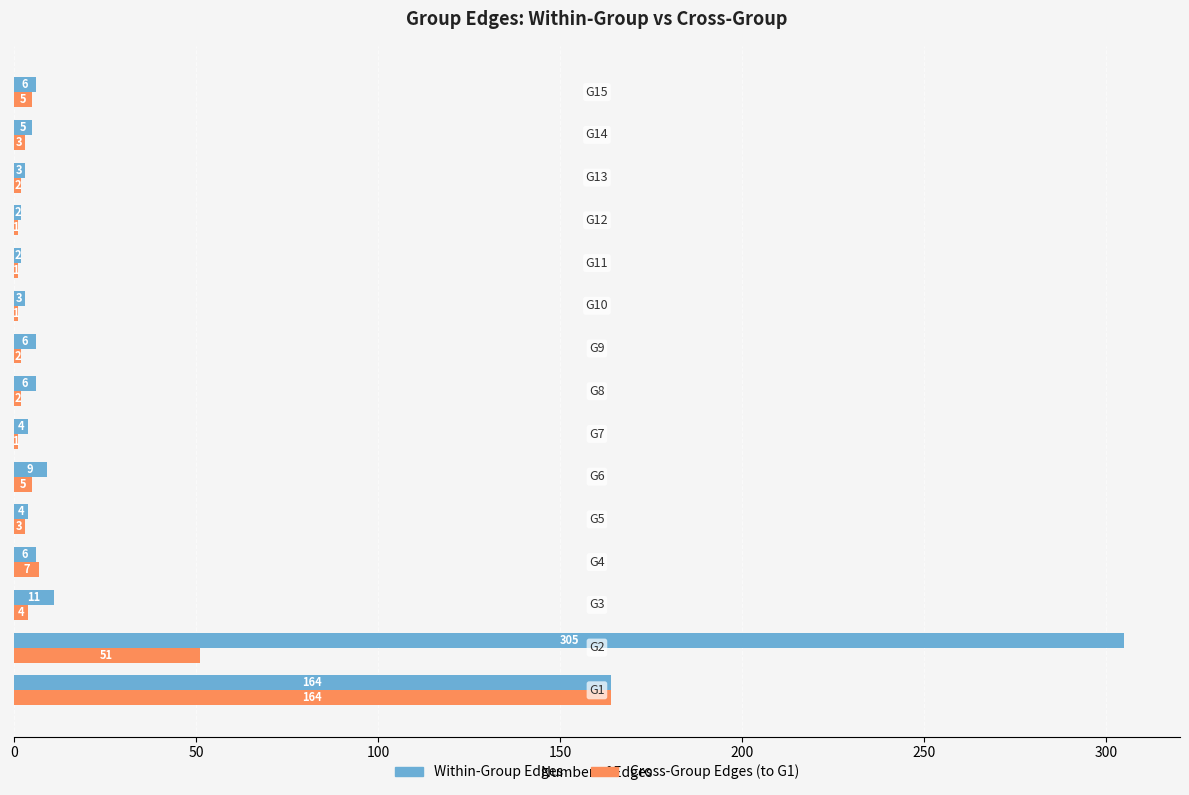

Which series has the widest spread of values?

Within-Group Edges